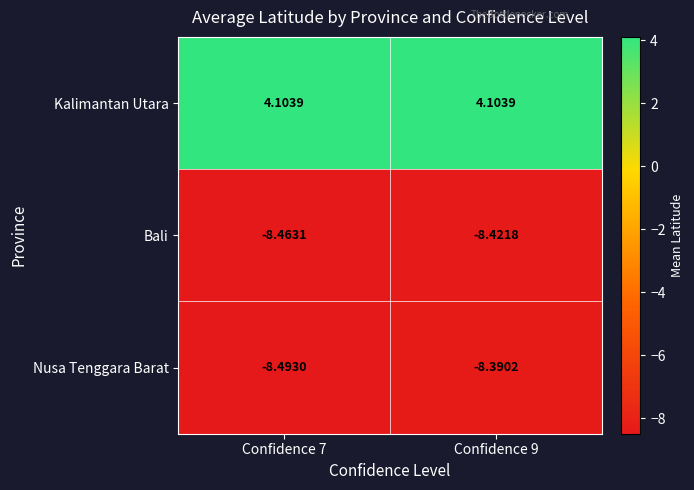

At which category does the chart reach its minimum across all series?

Confidence 7